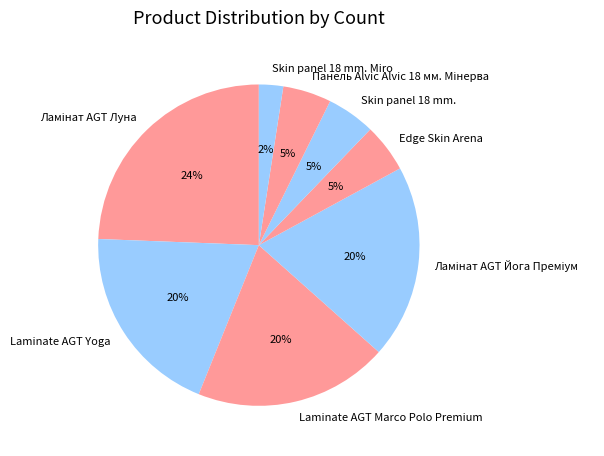

Combined, do Laminate AGT Yoga and Skin panel 18 mm. Miro account for over 50%?

No